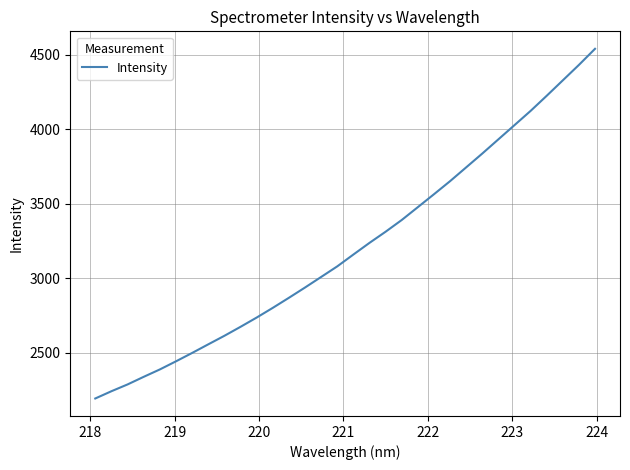

What is the greatest value displayed?

4540.6